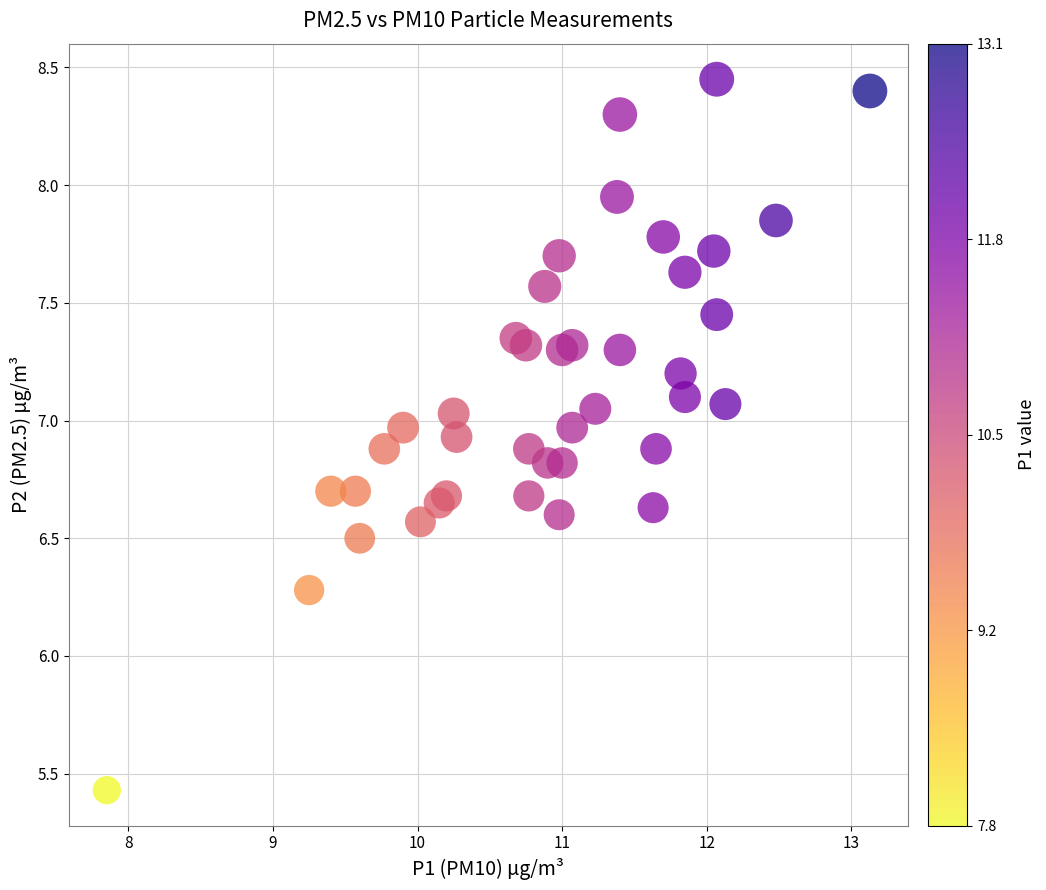

What Y value in the scatter plot is closest to 6?

6.3